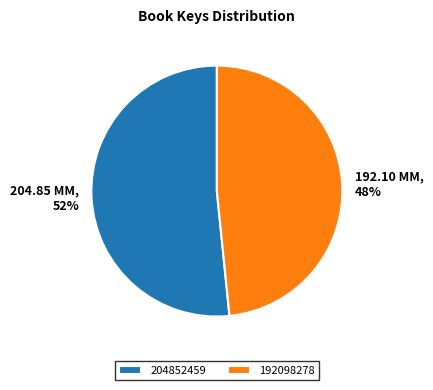

How many segments does this pie chart have?

2